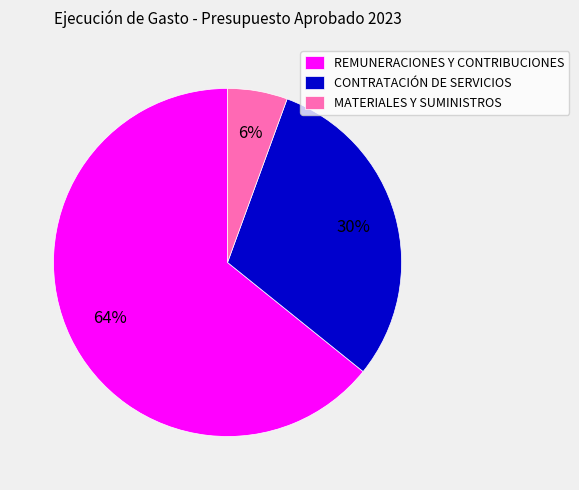

What is the largest slice in the pie chart?

REMUNERACIONES Y CONTRIBUCIONES